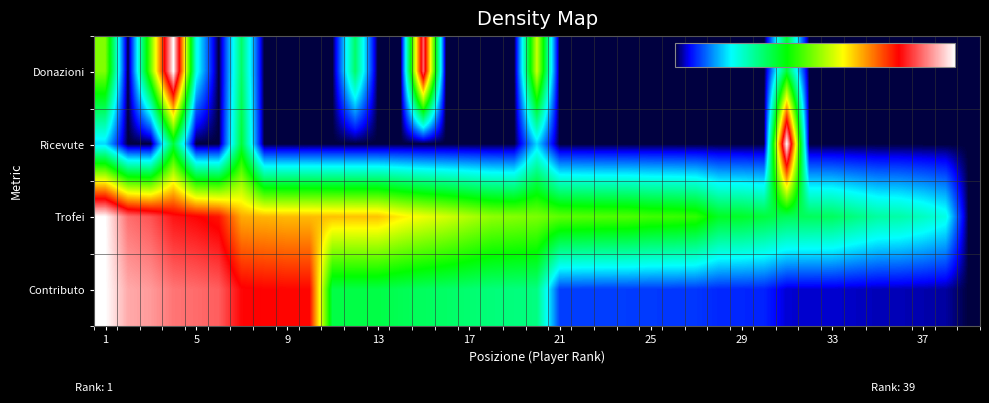

Reading left to right, transcribe all the data shown in this chart.

Donazioni: 0.5	0.0	0.5	1.0	0.2	0.0	0.3	0.0	0.0	0.0	0.0	0.3	0.0	0.0	0.9	0.0	0.0	0.0	0.0	0.6	0.0	0.0	0.0	0.0	0.0	0.0	0.0	0.0	0.0	0.0	0.4	0.0	0.0	0.0	0.0	0.0	0.0	0.0	0.0
Ricevute: 0.2	0.0	0.0	0.4	0.0	0.0	0.4	0.0	0.0	0.0	0.0	0.0	0.0	0.0	0.0	0.0	0.0	0.0	0.0	0.2	0.0	0.0	0.0	0.0	0.0	0.0	0.0	0.0	0.0	0.0	1.0	0.0	0.0	0.0	0.0	0.0	0.0	0.0	0.0
Trofei: 1.0	0.9	0.9	0.8	0.8	0.8	0.7	0.7	0.7	0.7	0.6	0.6	0.6	0.6	0.6	0.6	0.5	0.5	0.5	0.5	0.5	0.5	0.5	0.5	0.4	0.4	0.4	0.4	0.4	0.4	0.3	0.3	0.3	0.3	0.3	0.3	0.2	0.2	0.0
Contributo: 1.0	0.9	0.9	0.9	0.9	0.9	0.8	0.8	0.8	0.8	0.3	0.3	0.3	0.3	0.3	0.3	0.3	0.3	0.3	0.3	0.1	0.1	0.1	0.1	0.1	0.1	0.1	0.1	0.1	0.1	0.0	0.0	0.0	0.0	0.0	0.0	0.0	0.0	0.0